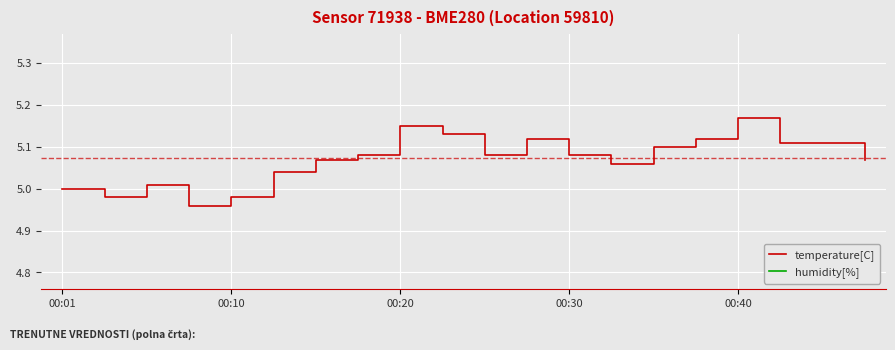

What are all the series names shown in the legend?

temperature[C], humidity[%]